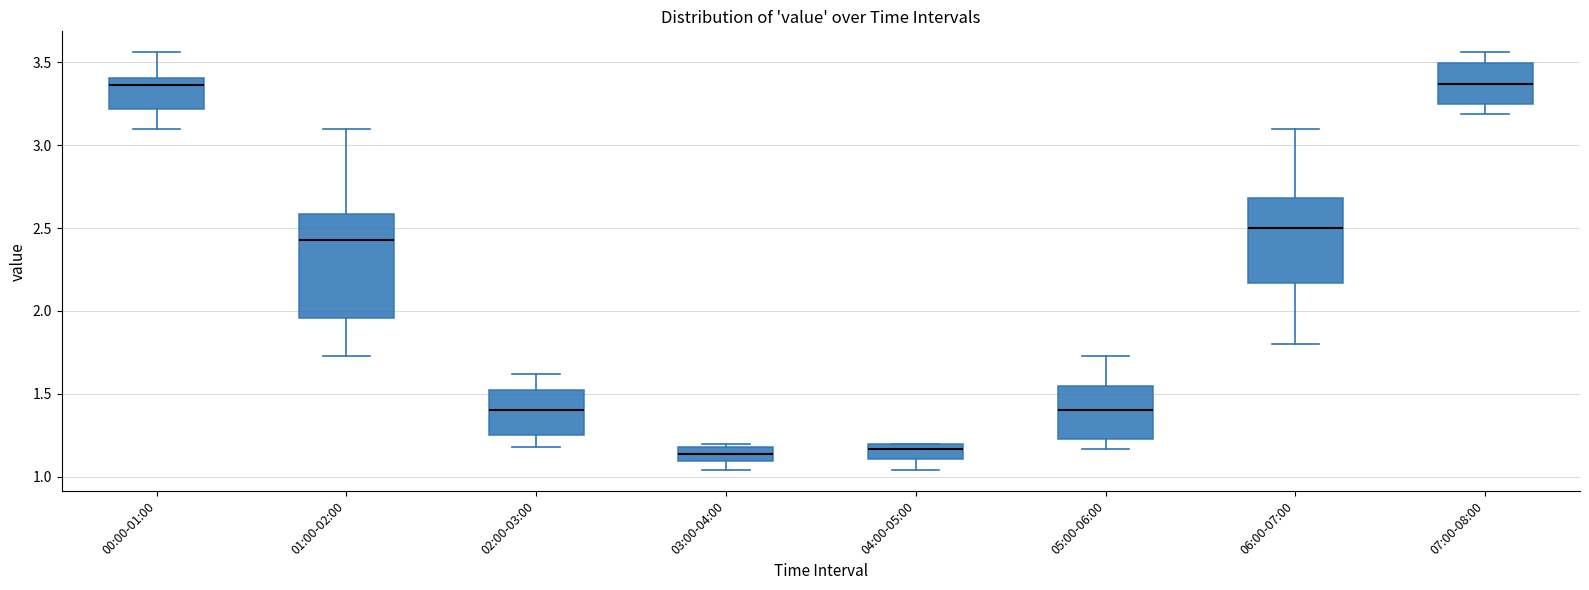

Comparing the boxes themselves (not the whiskers), which one is the tallest?

01:00-02:00